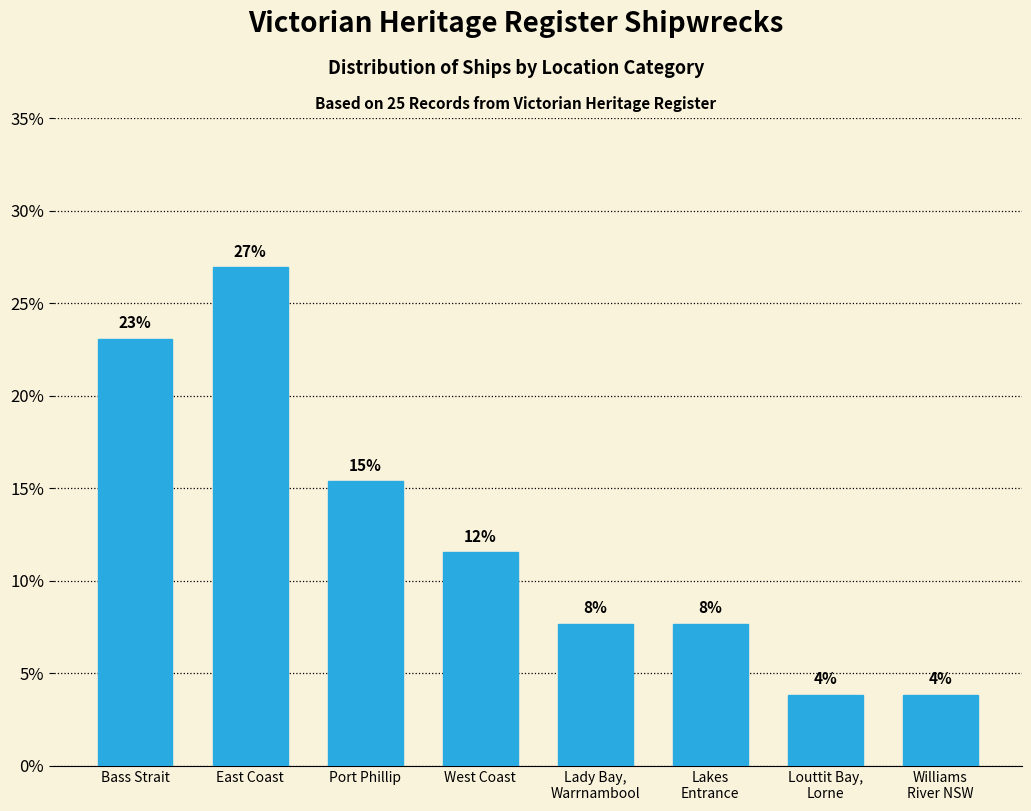

What is the label of the 5th bar from the left?

Lady Bay,
Warrnambool